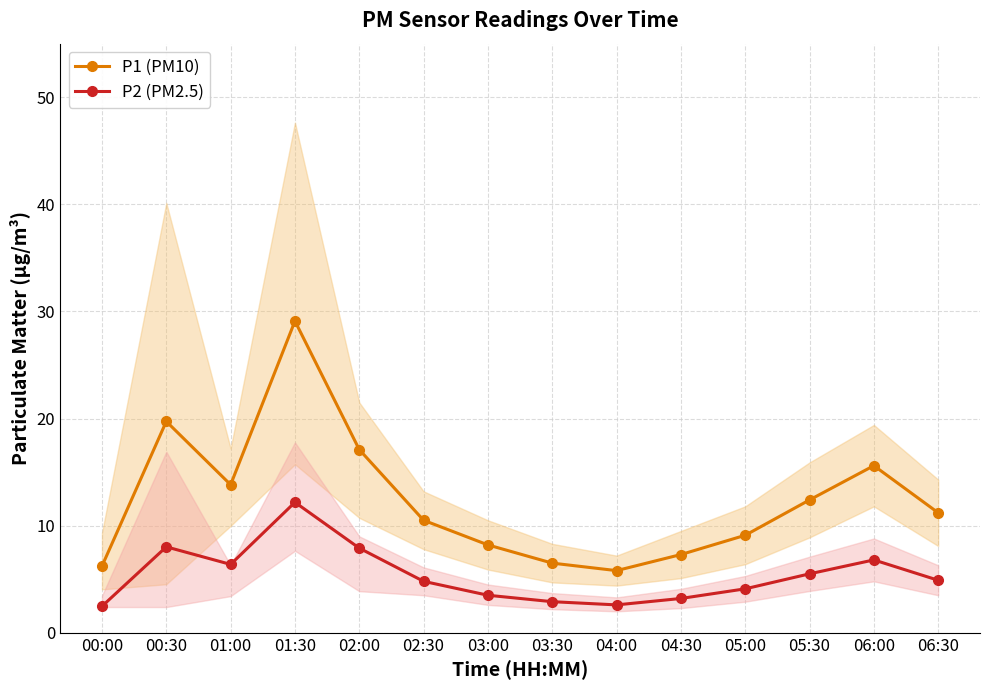

At which label does P1 (PM10) first exceed 11?

00:30